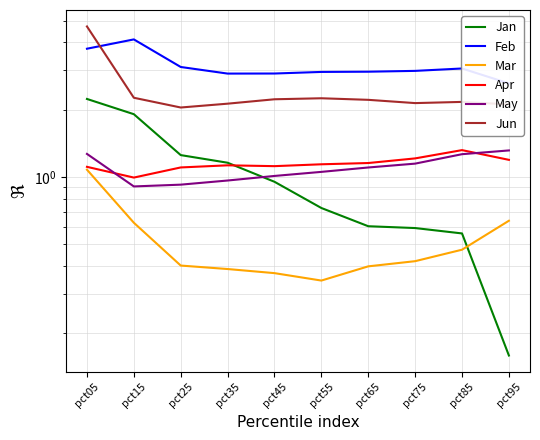

True or false: Apr and Feb cross at least once.

False